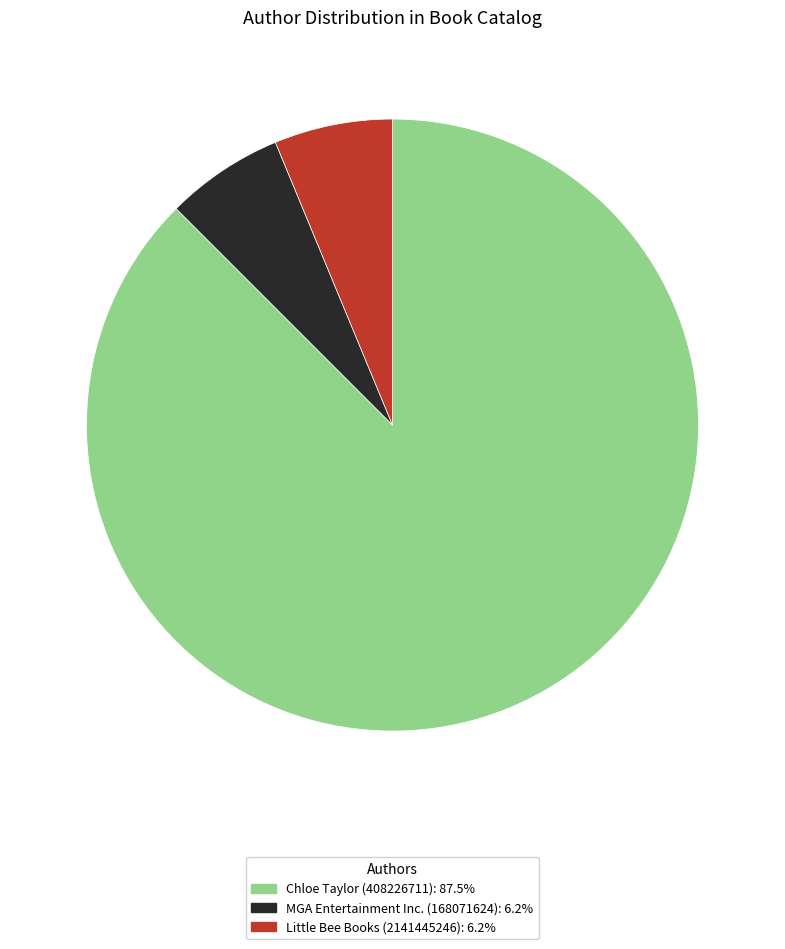

Does Chloe Taylor (408226711) account for over 50% of the chart?

Yes